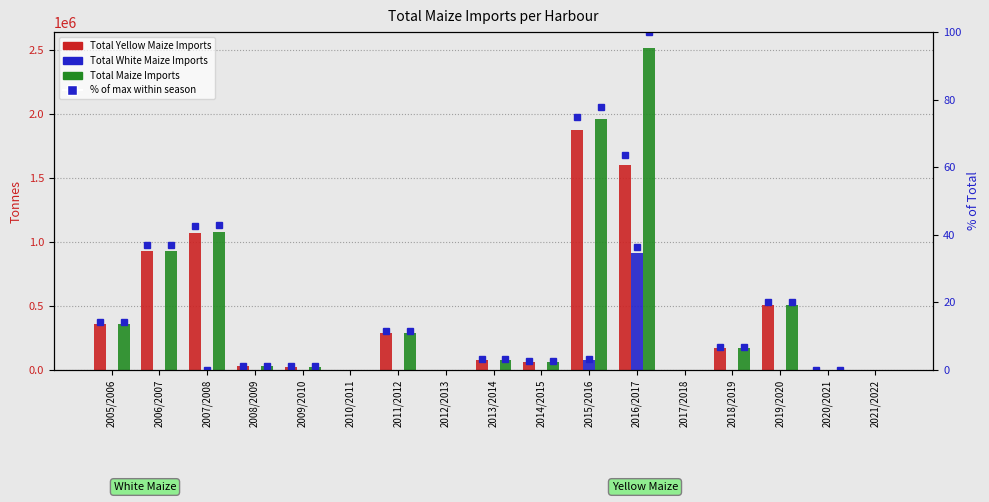

What is the greatest value displayed?

2517166